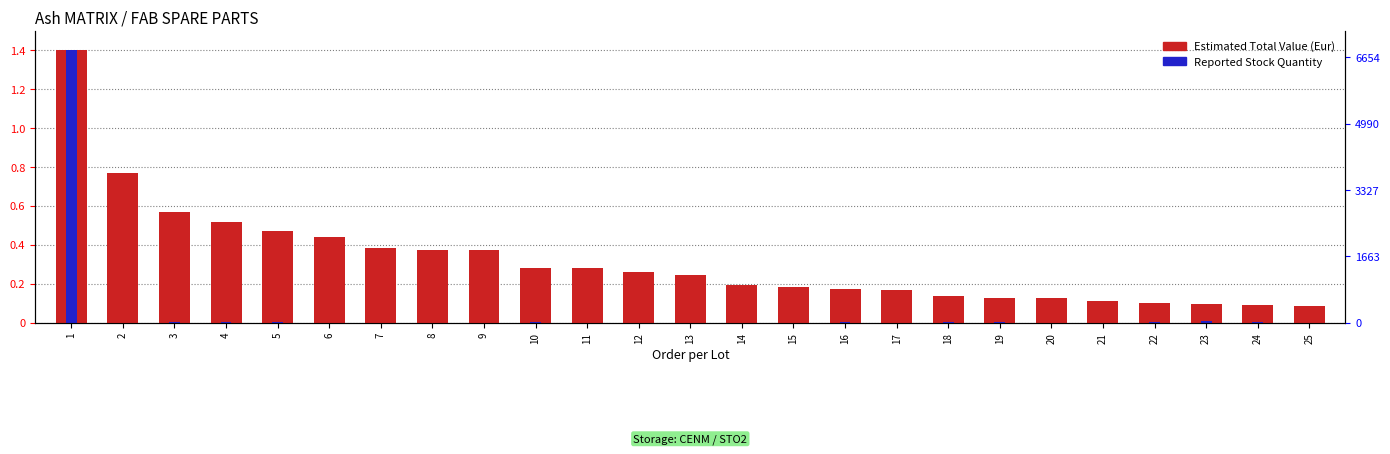

What is the highest value of the Estimated Total Value (Eur) series?

1.4